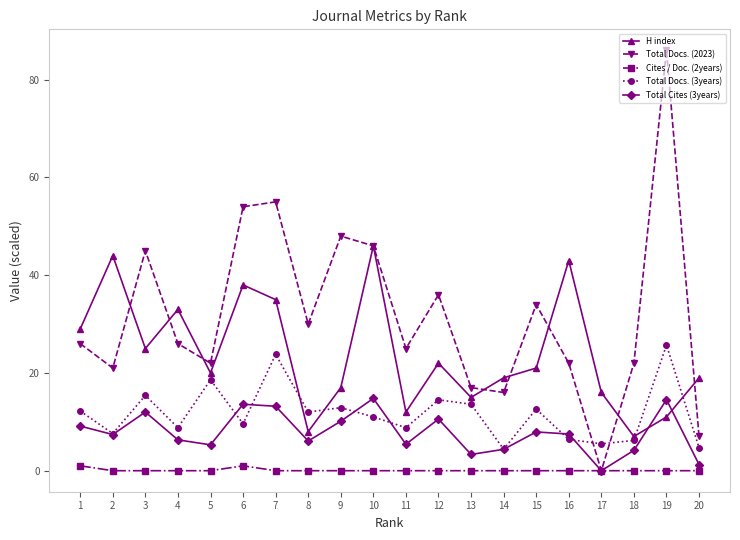

What is the greatest value displayed?

86.0